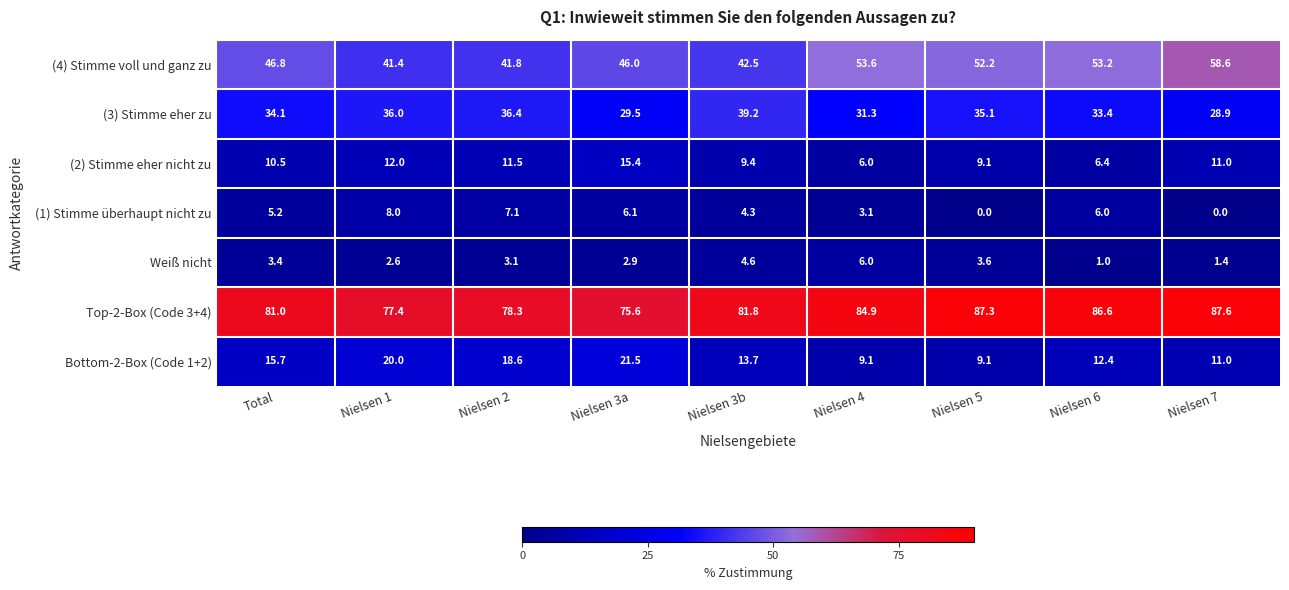

At which label is (3) Stimme eher zu closest to 34?

Total